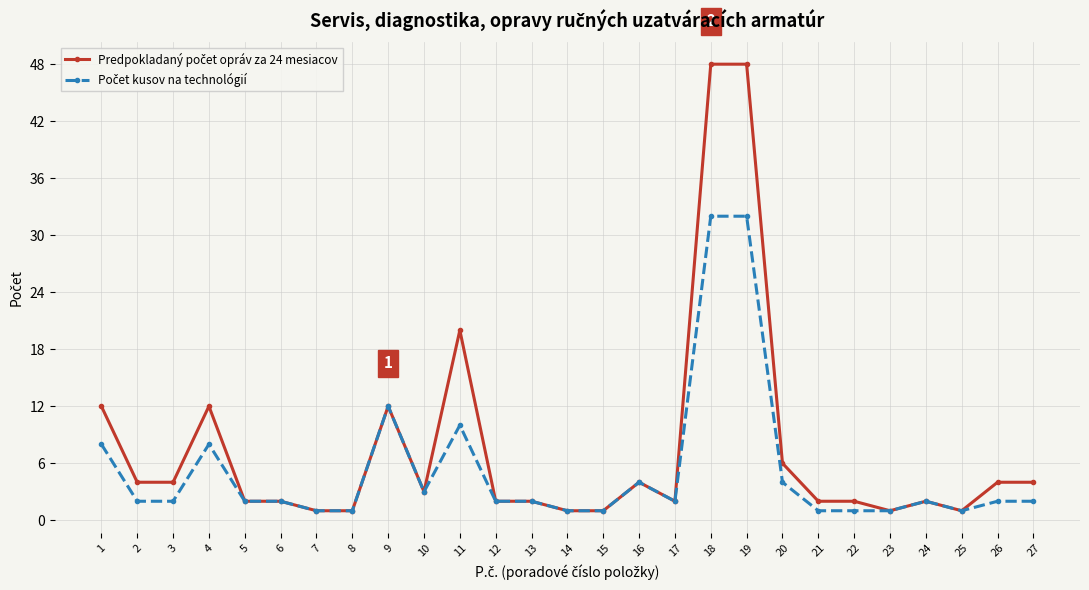

True or false: Predpokladaný počet opráv za 24 mesiacov and Počet kusov na technológií intersect in this chart.

False